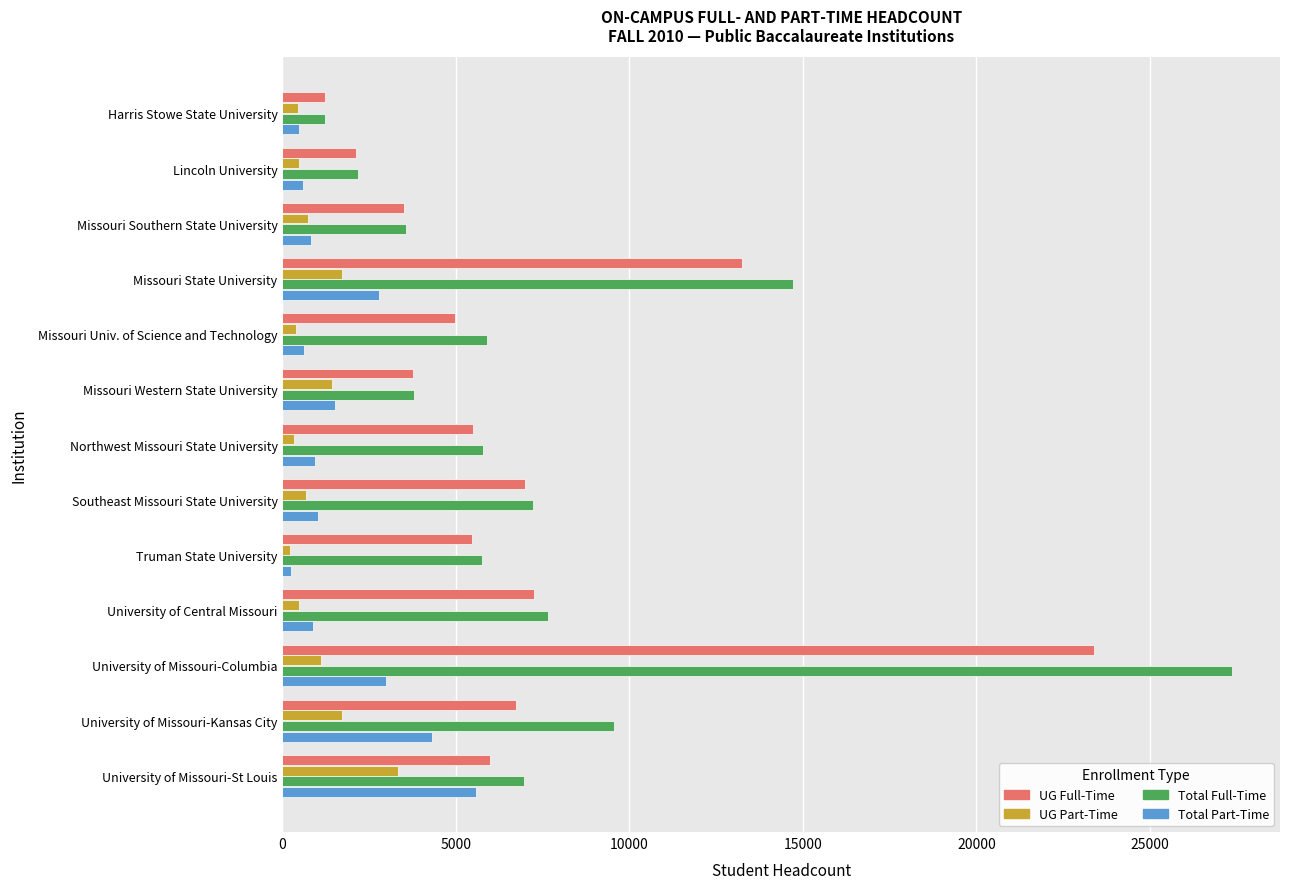

Rank the series by their maximum value, from lowest to highest.

UG Part-Time, Total Part-Time, UG Full-Time, Total Full-Time